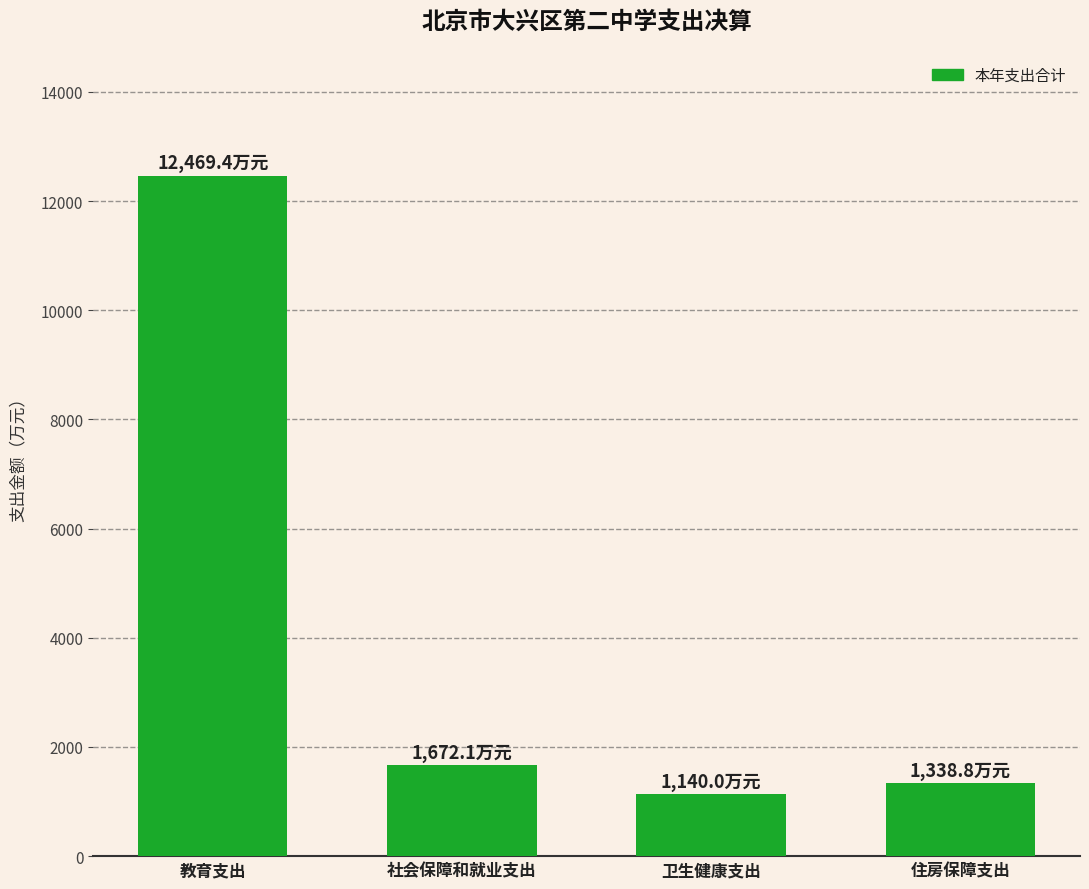

Is it true that the value at 教育支出 is 12469.4?

True